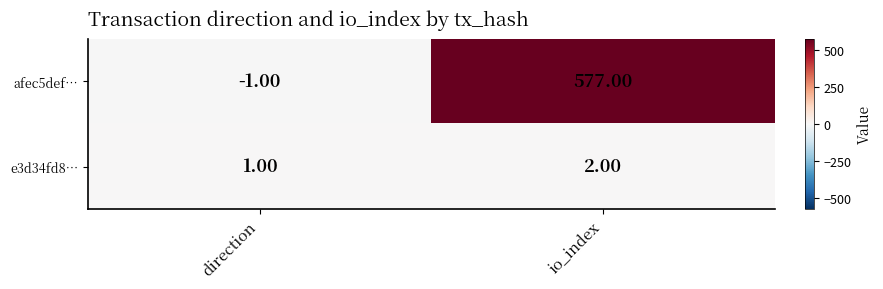

What is the sum of the e3d34fd8… values at io_index and direction?

3